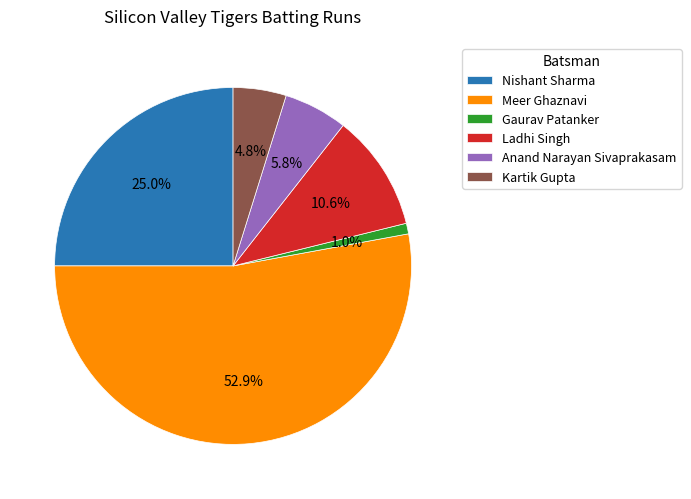

What is the majority slice?

Meer Ghaznavi